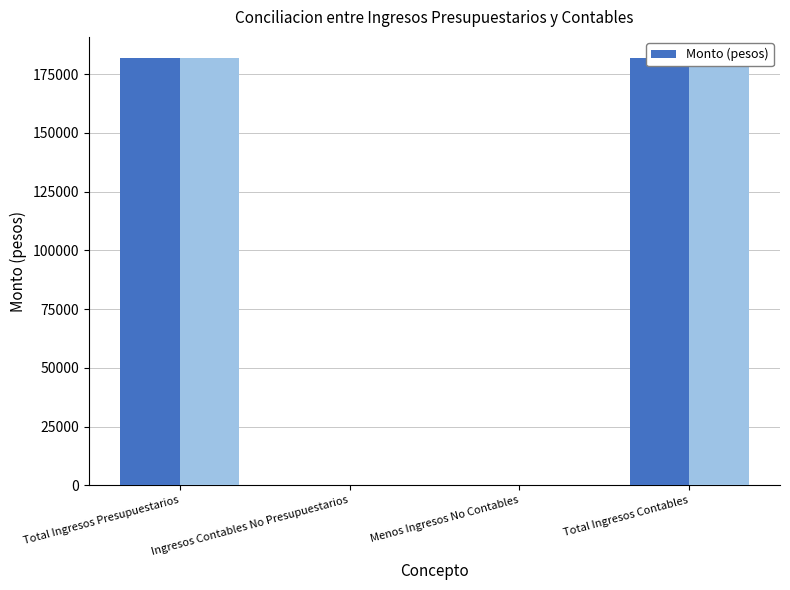

Which has a higher value, Total Ingresos Presupuestarios or Menos Ingresos No Contables?

Total Ingresos Presupuestarios